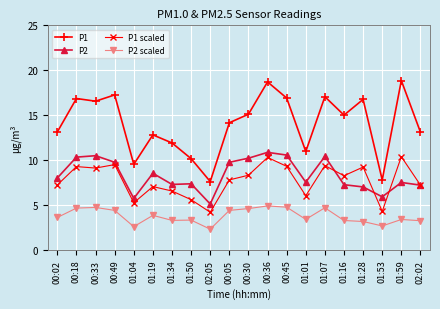

Which series changed the most between 01:01 and 02:02?

P1